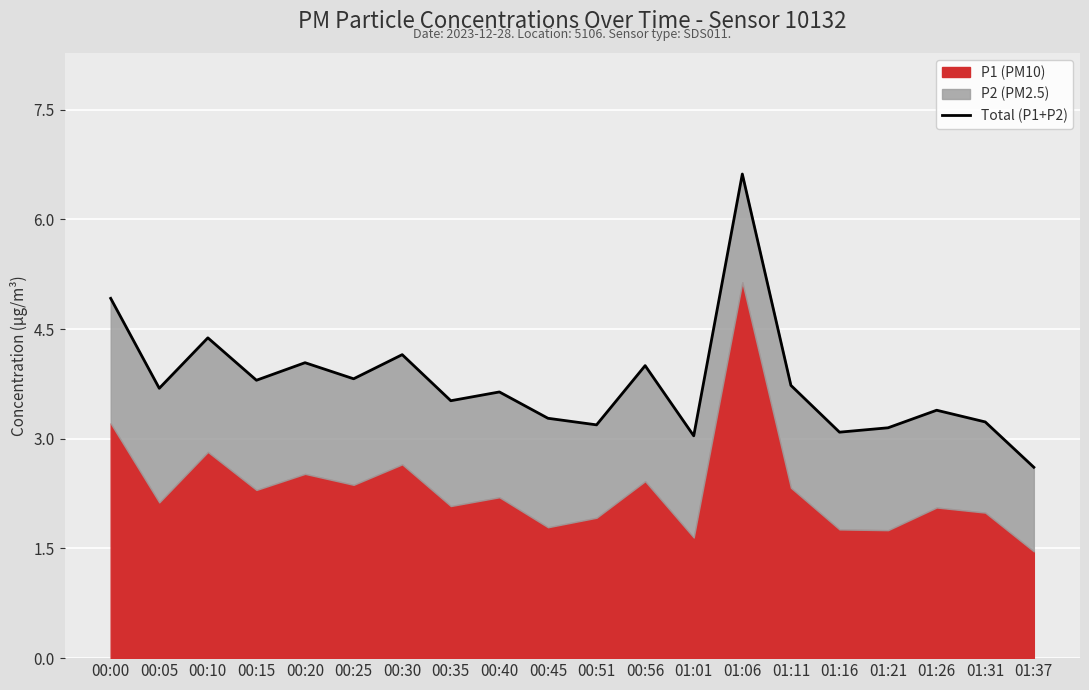

True or false: the data shows 5.6 at 01:21.

False